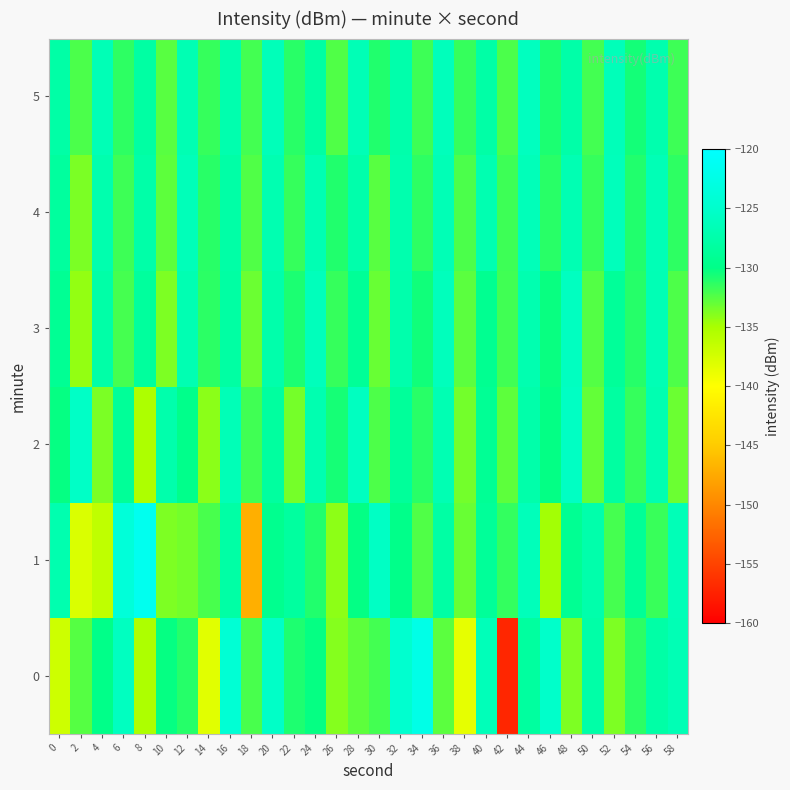

Reading left to right, list all the values displayed in this chart.

0: 0=-137.0	2=-132.5	4=-129.9	6=-125.9	8=-135.2	10=-130.2	12=-131.2	14=-138.2	16=-124.2	18=-132.2	20=-125.4	22=-130.9	24=-130.2	26=-133.9	28=-132.8	30=-132.0	32=-124.6	34=-122.4	36=-132.7	38=-138.6	40=-126.4	42=-157.1	44=-128.3	46=-125.1	48=-133.7	50=-127.7	52=-133.7	54=-131.3	56=-127.8	58=-126.7
1: 0=-127.2	2=-137.9	4=-136.3	6=-123.7	8=-121.6	10=-133.7	12=-133.4	14=-132.2	16=-127.8	18=-147.1	20=-129.5	22=-128.3	24=-131.0	26=-134.2	28=-130.1	30=-125.6	32=-129.8	34=-132.4	36=-127.9	38=-133.1	40=-128.7	42=-131.5	44=-126.3	46=-134.8	48=-129.2	50=-127.4	52=-132.1	54=-128.9	56=-131.7	58=-126.5
2: 0=-130.2	2=-125.4	4=-133.6	6=-128.8	8=-135.2	10=-127.3	12=-129.7	14=-134.1	16=-126.5	18=-131.9	20=-128.3	22=-133.5	24=-127.1	26=-130.7	28=-125.9	30=-132.3	32=-128.6	34=-131.2	36=-126.8	38=-133.4	40=-129.0	42=-132.8	44=-127.5	46=-130.1	48=-125.7	50=-132.9	52=-128.2	54=-131.6	56=-127.0	58=-133.2
3: 0=-129.1	2=-134.3	4=-127.7	6=-132.1	8=-128.5	10=-133.7	12=-126.9	14=-131.3	16=-128.0	18=-133.2	20=-127.4	22=-130.8	24=-126.2	26=-131.6	28=-128.9	30=-133.1	32=-127.3	34=-130.5	36=-126.1	38=-132.7	40=-129.3	42=-131.9	44=-127.1	46=-130.3	48=-125.9	50=-132.5	52=-128.7	54=-131.1	56=-126.7	58=-132.3
4: 0=-128.4	2=-133.6	4=-127.2	6=-131.8	8=-127.6	10=-132.8	12=-126.4	14=-131.2	16=-127.8	18=-132.4	20=-127.0	22=-131.6	24=-126.8	26=-131.0	28=-127.4	30=-132.6	32=-127.2	34=-131.4	36=-126.6	38=-132.2	40=-127.0	42=-131.8	44=-126.4	46=-131.2	48=-126.8	50=-131.6	52=-126.2	54=-131.0	56=-126.6	58=-131.4
5: 0=-127.8	2=-132.2	4=-126.6	6=-131.4	8=-128.0	10=-132.6	12=-126.8	14=-131.6	16=-127.2	18=-132.0	20=-126.4	22=-131.2	24=-128.0	26=-132.4	28=-126.6	30=-131.0	32=-127.4	34=-131.8	36=-126.2	38=-131.6	40=-127.8	42=-132.2	44=-126.0	46=-130.8	48=-127.6	50=-132.0	52=-126.4	54=-130.6	56=-127.2	58=-131.8